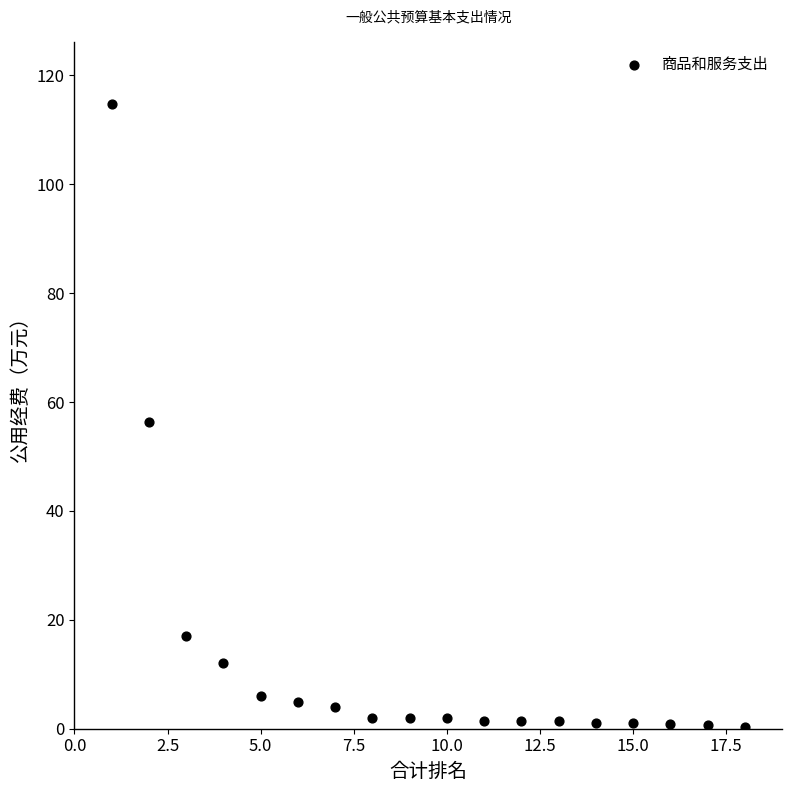

What is the range of Y values (max minus min)?

114.3